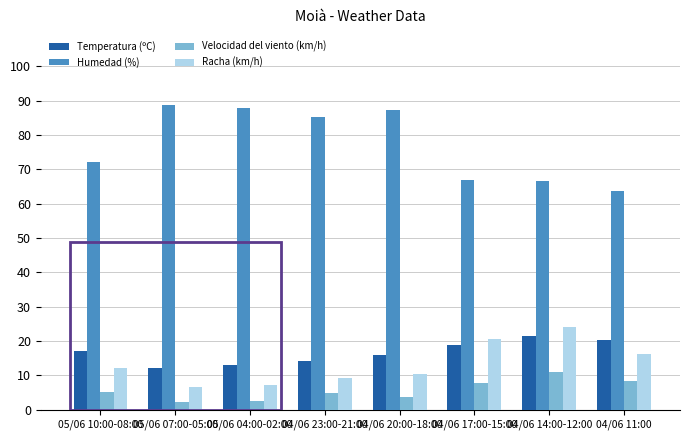

What is the minimum value shown in the chart?

2.3